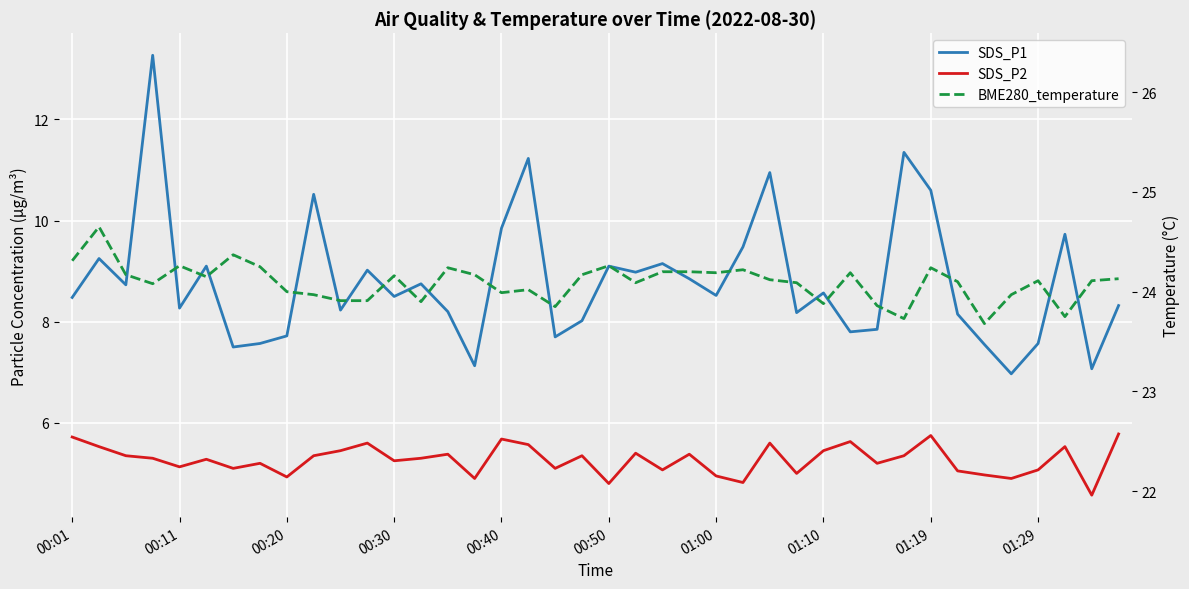

What is the minimum value shown in the chart?

4.6